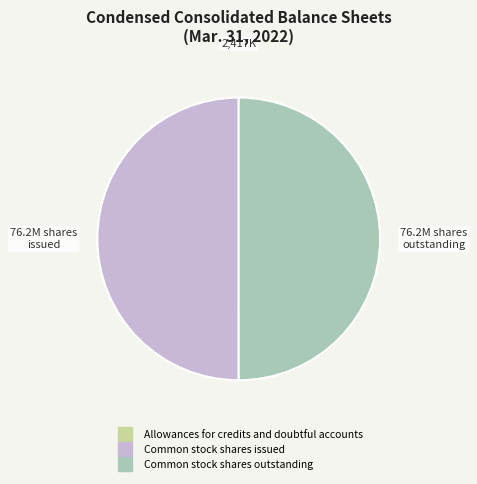

Is it true that Common stock shares outstanding is 56% of the pie?

False